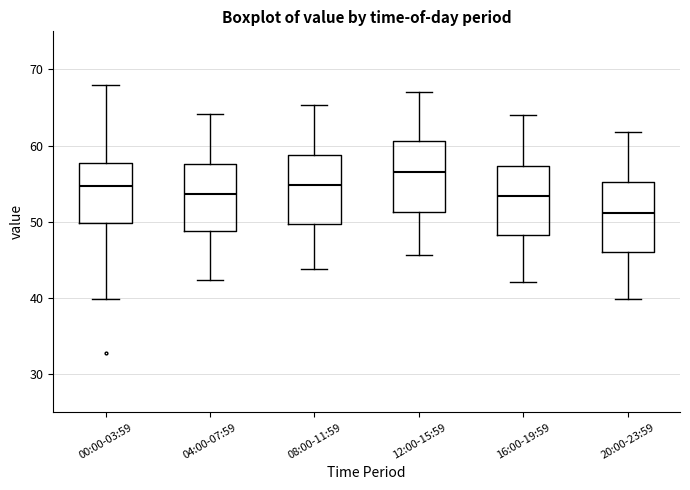

Where does the upper whisker of the box for 12:00-15:59 end on the y-axis? The values are not printed on the chart, so give them approximately, as read against the axis.

67